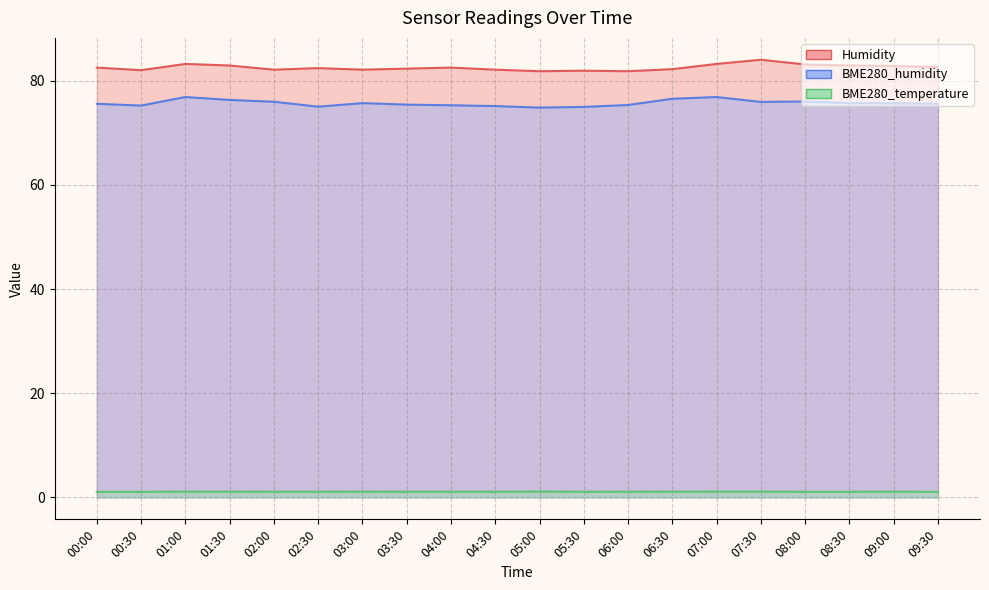

At how many categories does at least one series exceed 68?

20